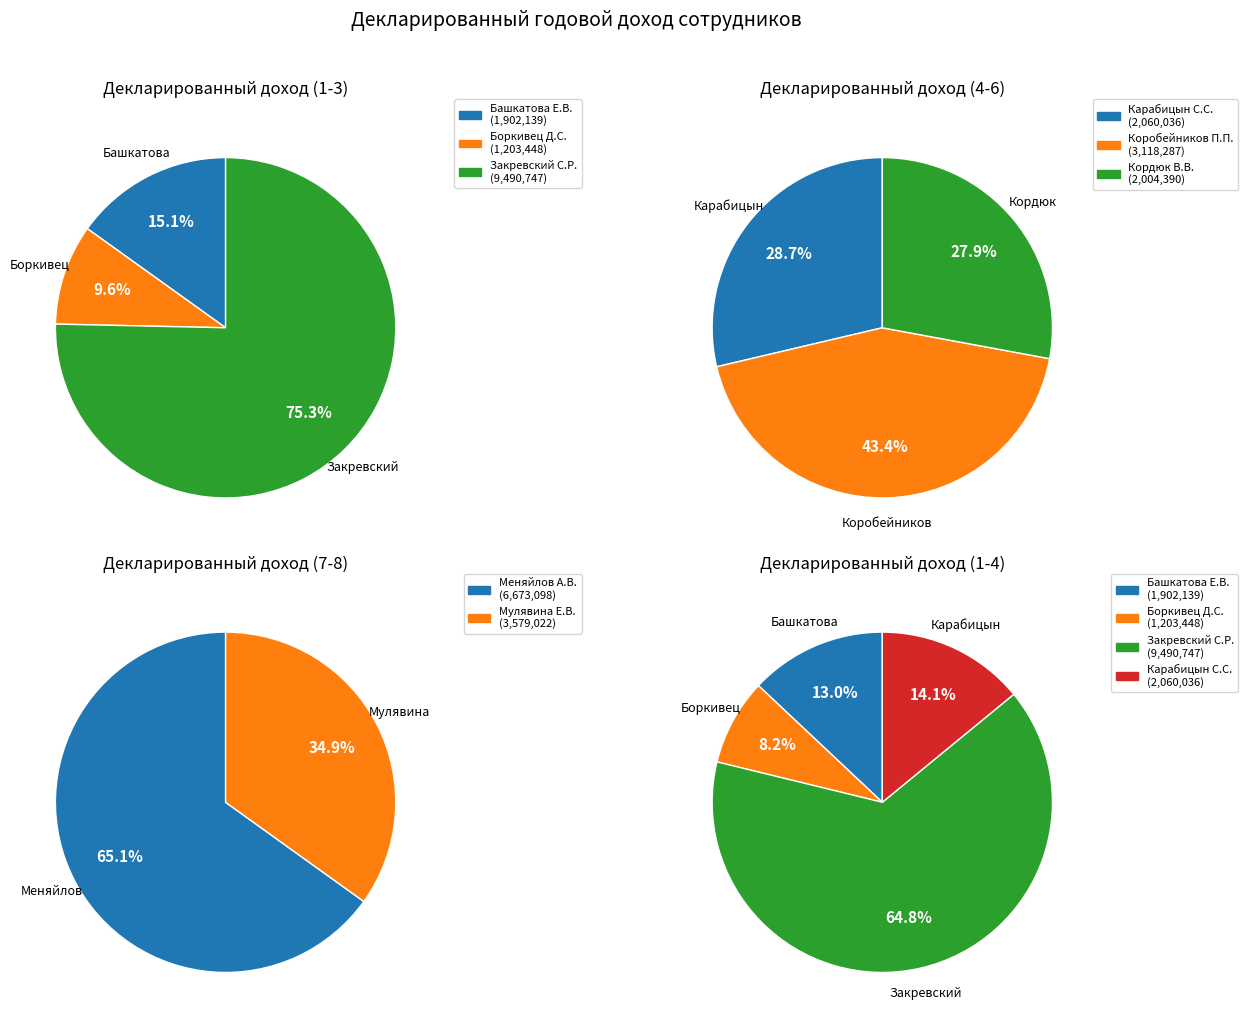

Which category has the smallest portion of the pie?

Боркивец Д.С.